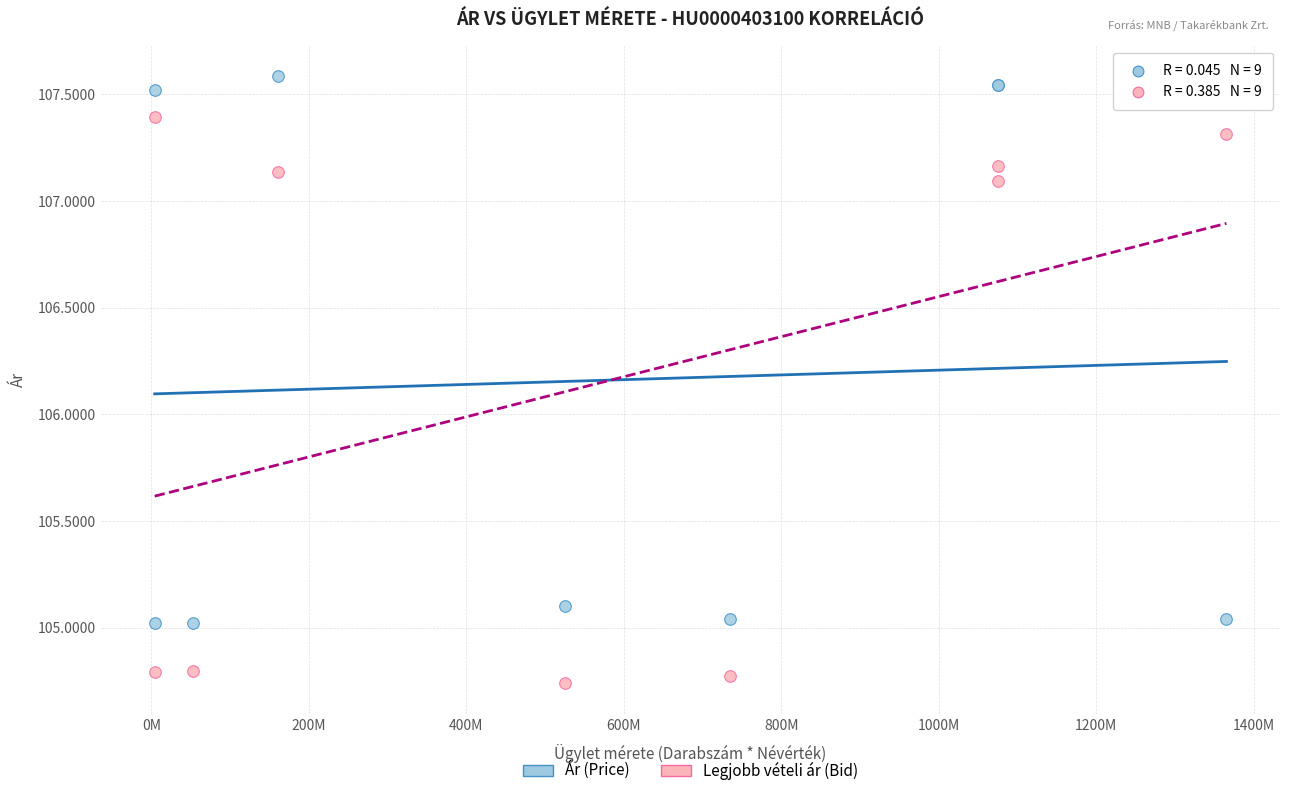

Which series has the largest Y range (max minus min)?

Legjobb vételi ár (Bid)